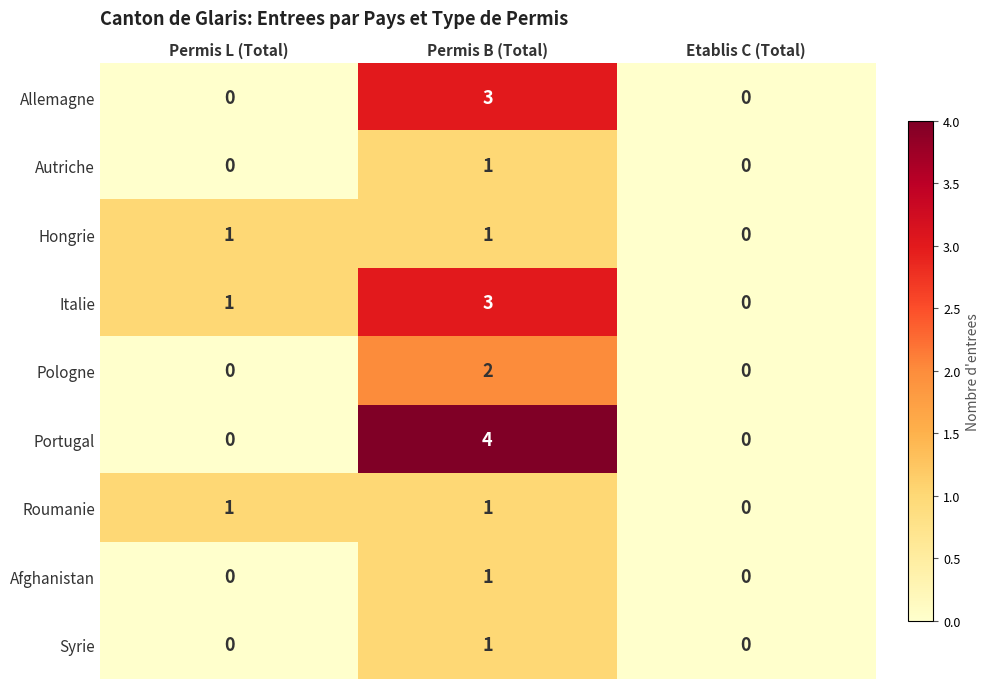

How many values in the Syrie series exceed 0?

1